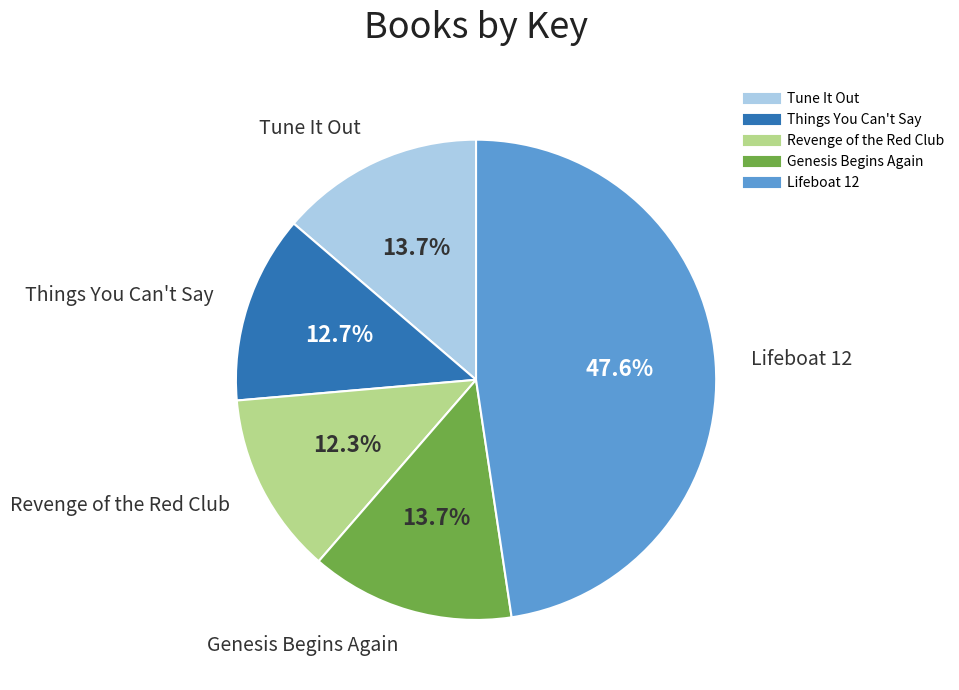

Which slice is the largest?

Lifeboat 12